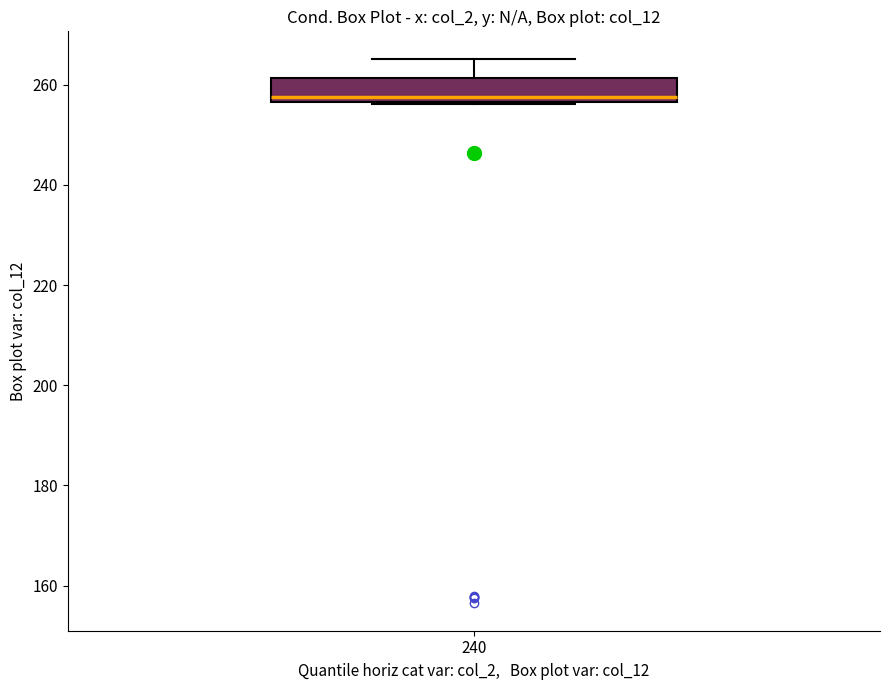

Read this box plot against the y-axis: the position of the median line, the range covered by the box, and the ends of both whiskers. The values are not printed on the chart, so give them approximately, as read against the axis.

median 258, box 256 to 262, whiskers 256 to 266